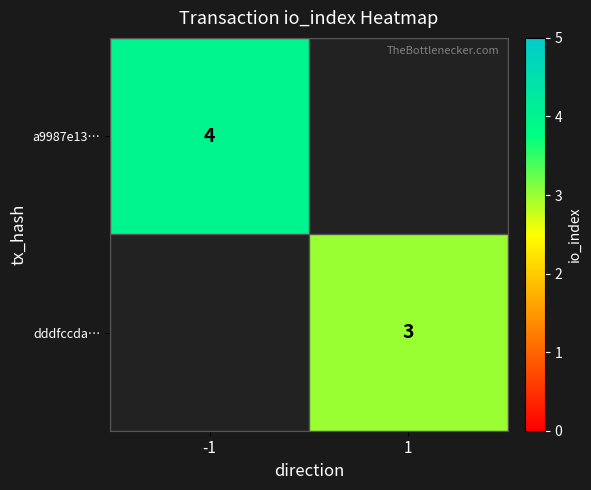

Is it true that a9987e13… equals 6 at -1?

False